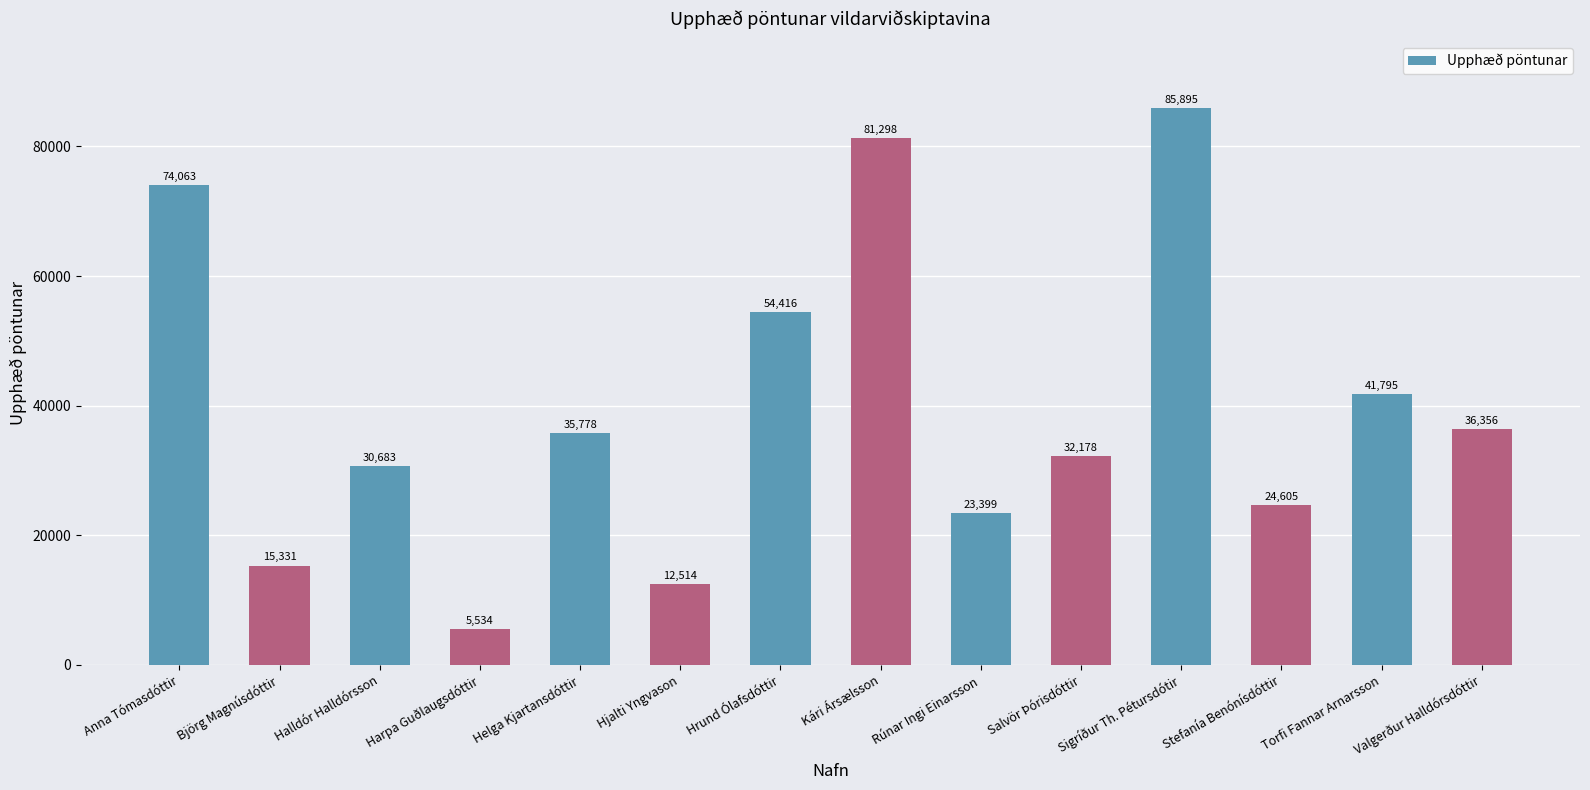

How many bars are there in total?

14